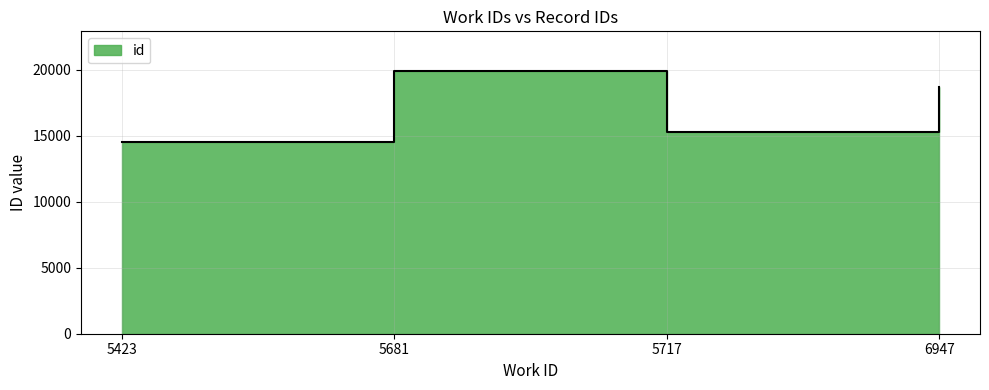

List the labels in order of value, largest first.

5681, 6947, 5717, 5423